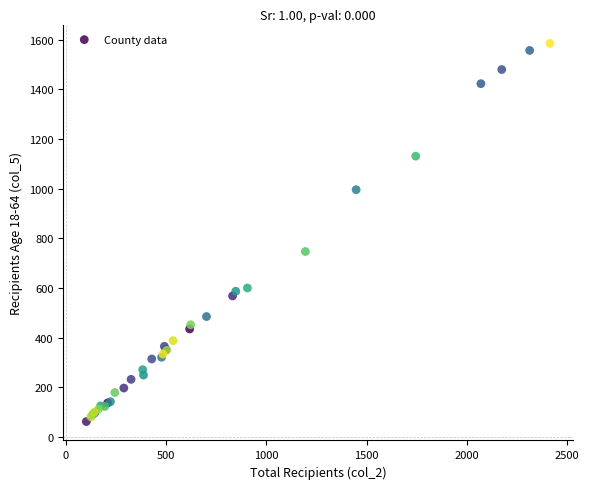

What Y value in the scatter plot is closest to 823?

747